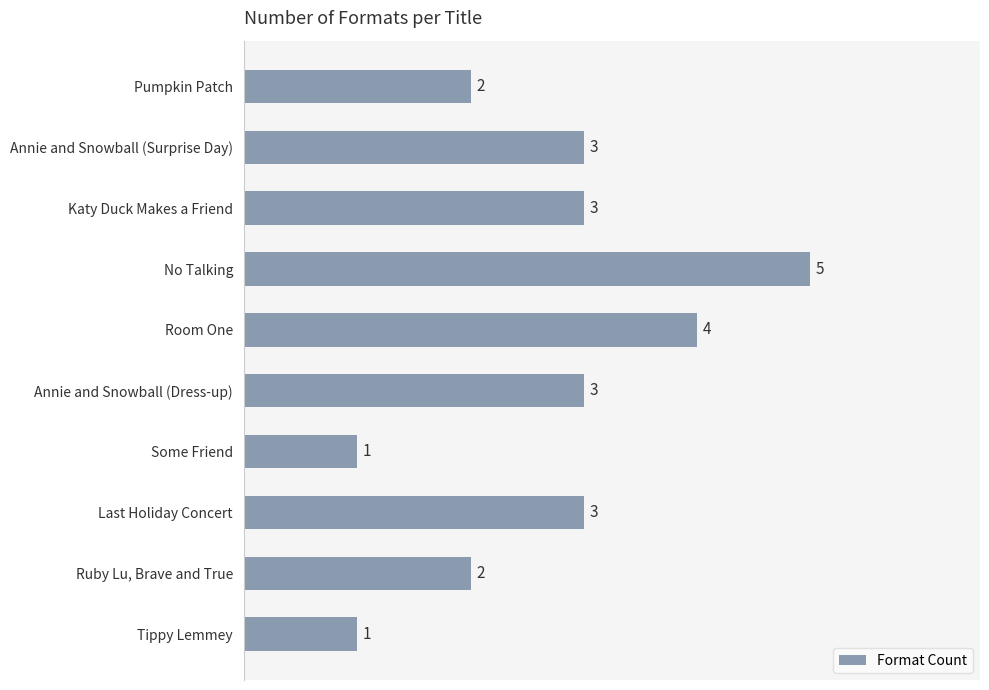

Are the bars horizontal?

Yes